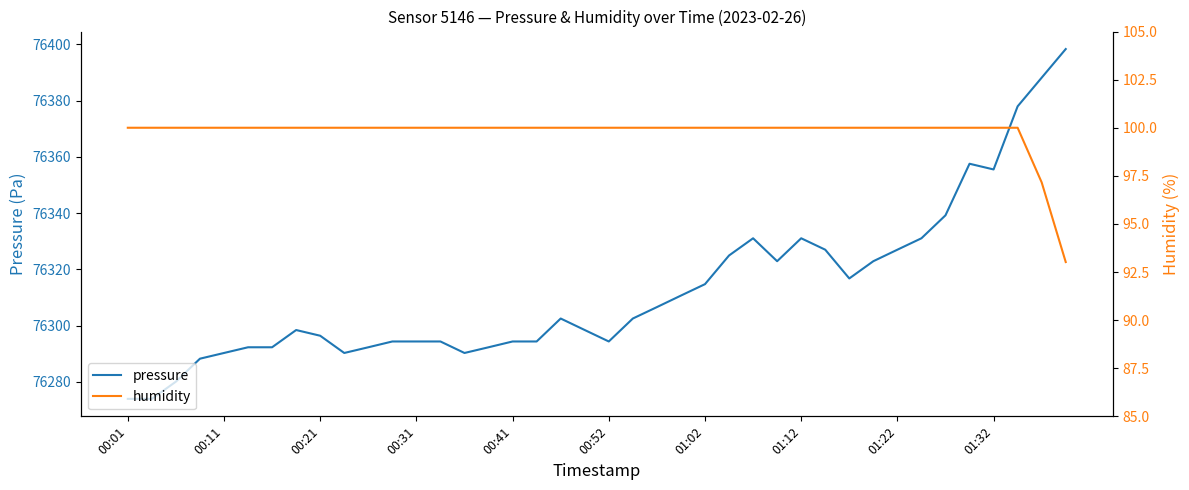

True or false: pressure and humidity cross at least once.

False